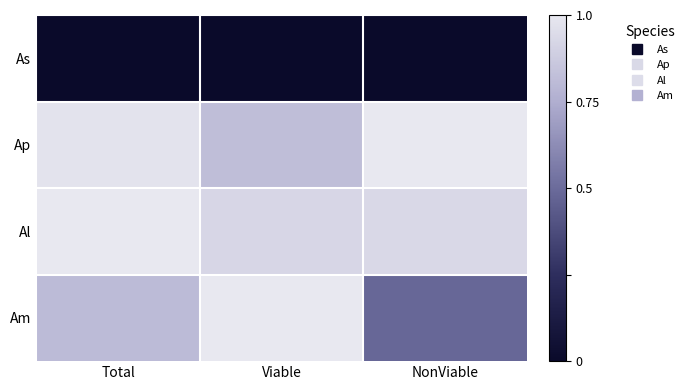

At NonViable, list the series in order from smallest to largest.

As, Am, Al, Ap